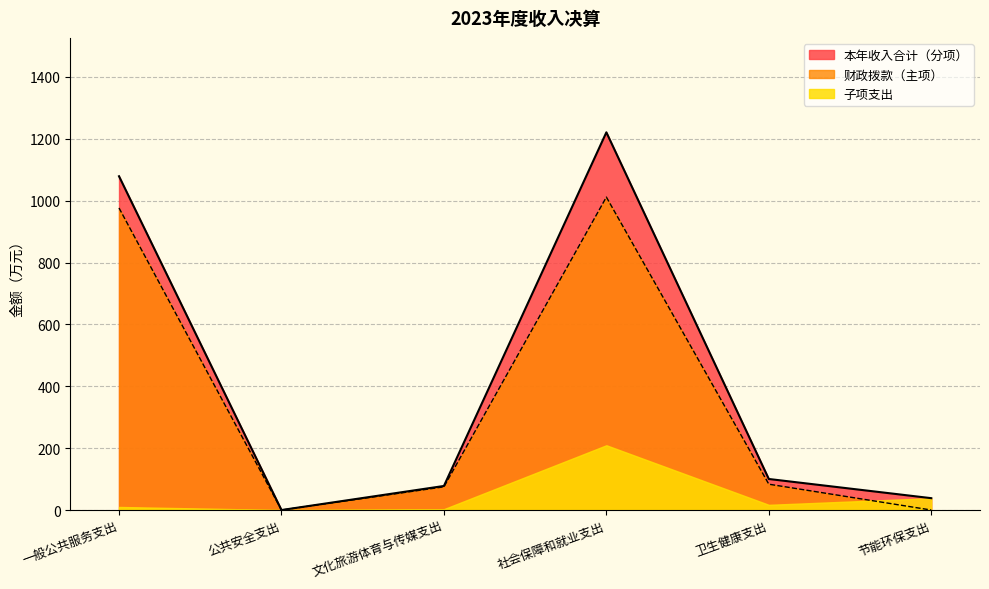

What is the label of the 4th point from the right?

文化旅游体育与传媒支出